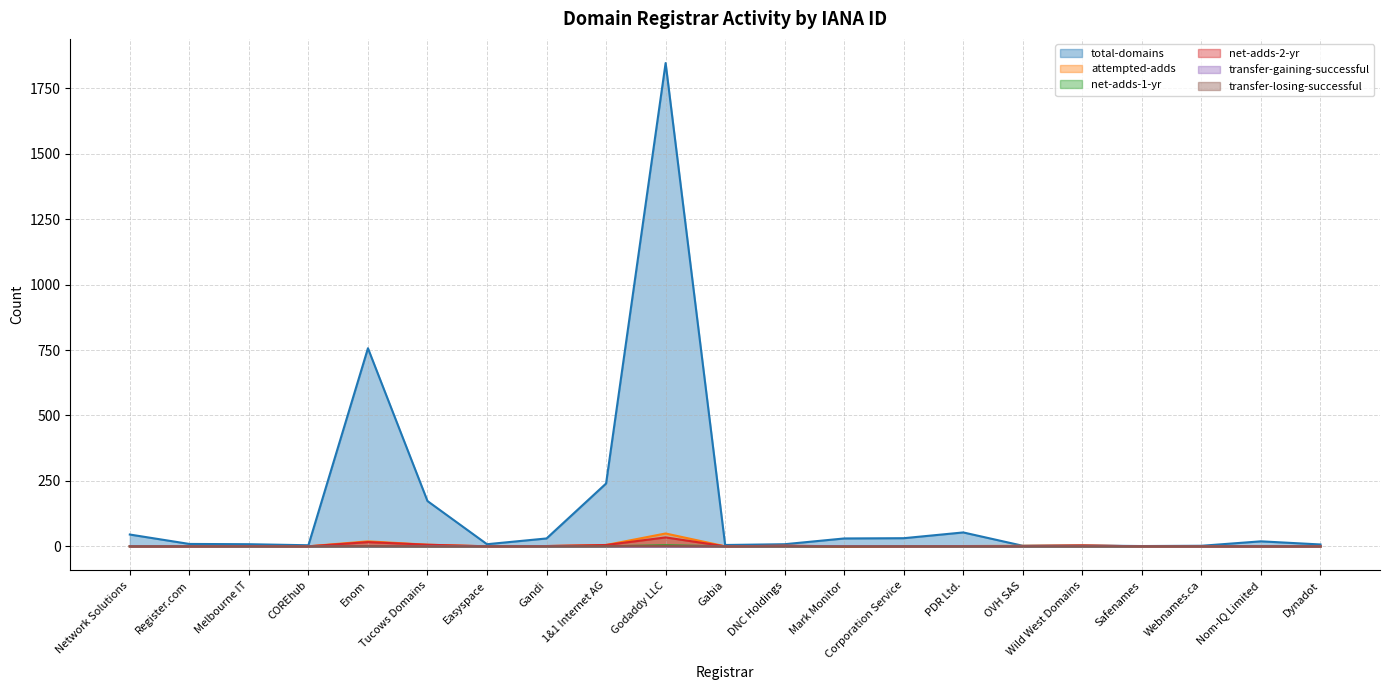

True or false: transfer-losing-successful has a value of 0 at COREhub.

False